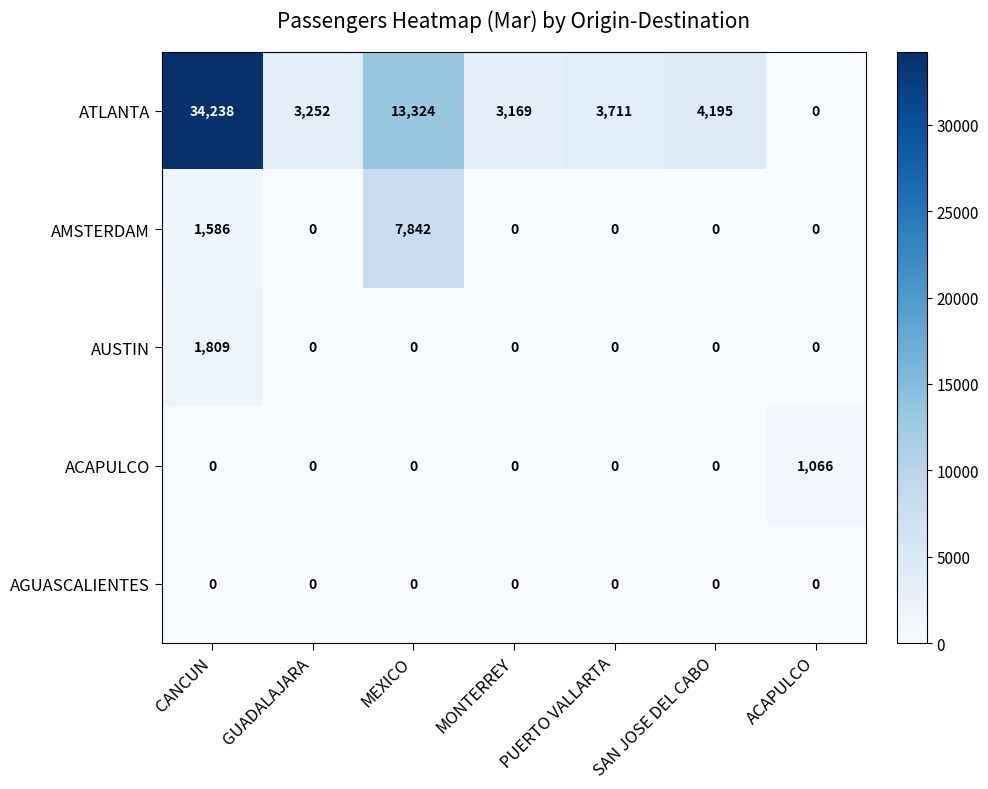

What is the difference between the second highest and minimum values in the ATLANTA series?

13324